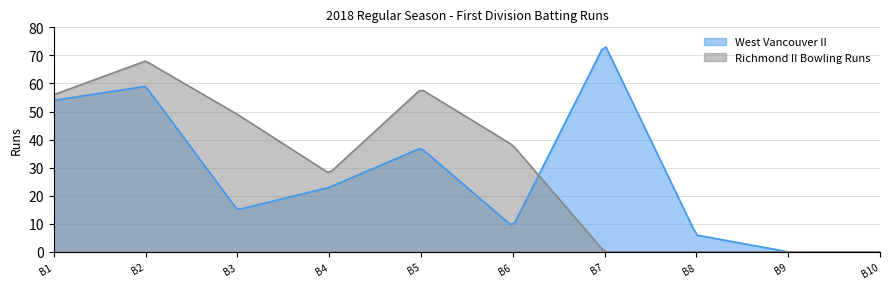

How many values in West Vancouver II are above zero?

8